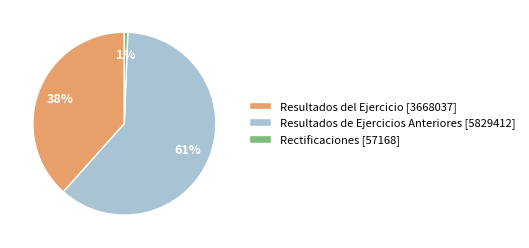

To the nearest percent, what is the difference between the largest and smallest slice percentages?

60%